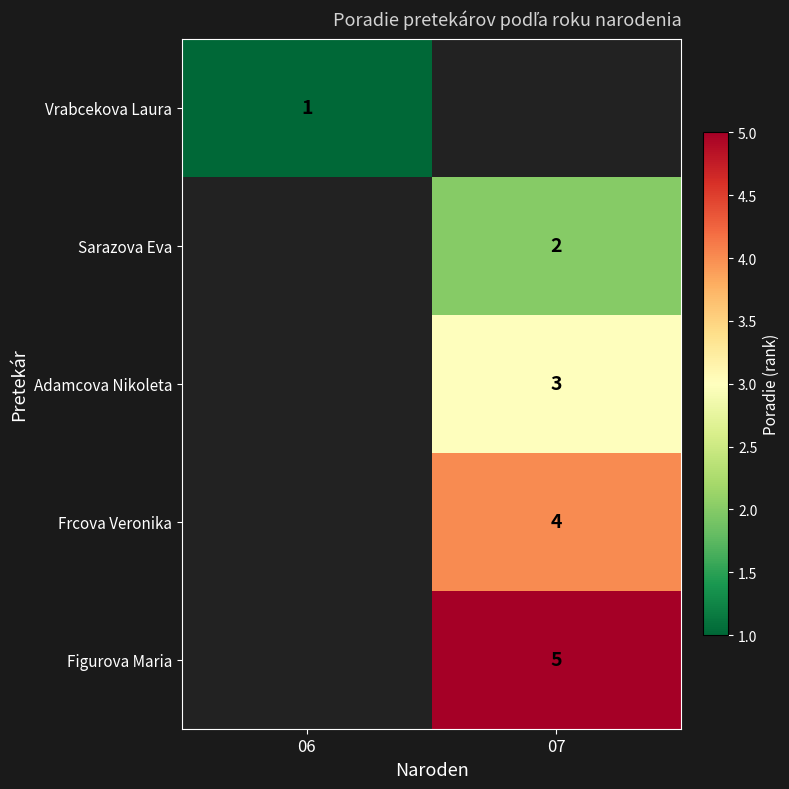

The Frcova Veronika series shows 1 at 07. True or false?

False